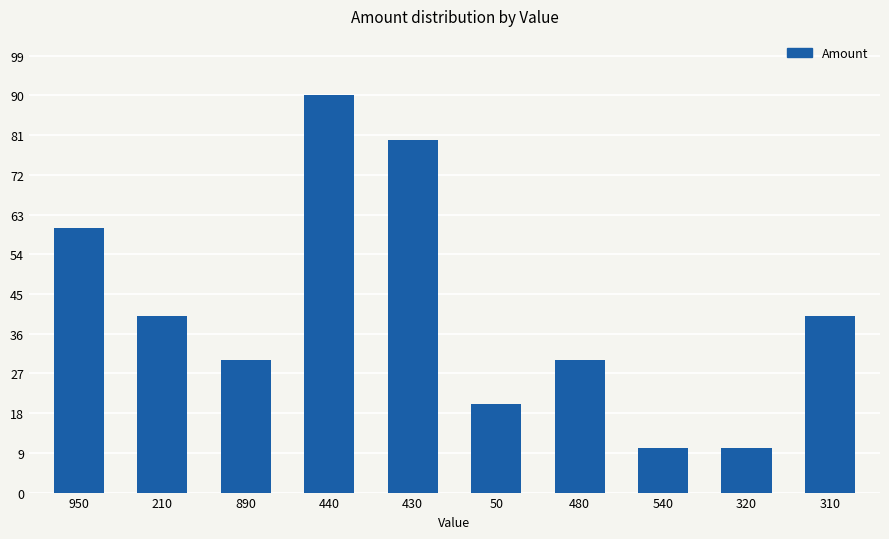

What is the minimum value shown in the chart?

10